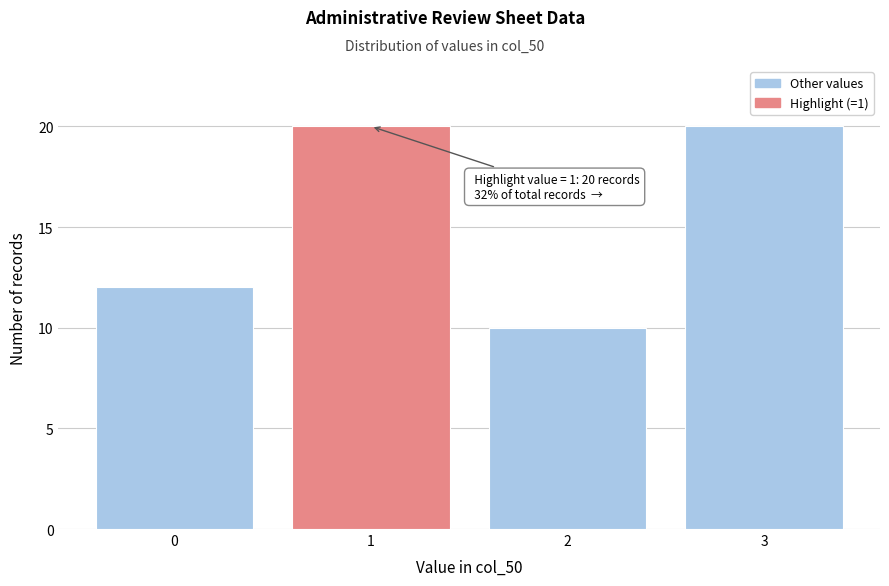

Reading left to right, extract all data points from this chart.

12	20	10	20